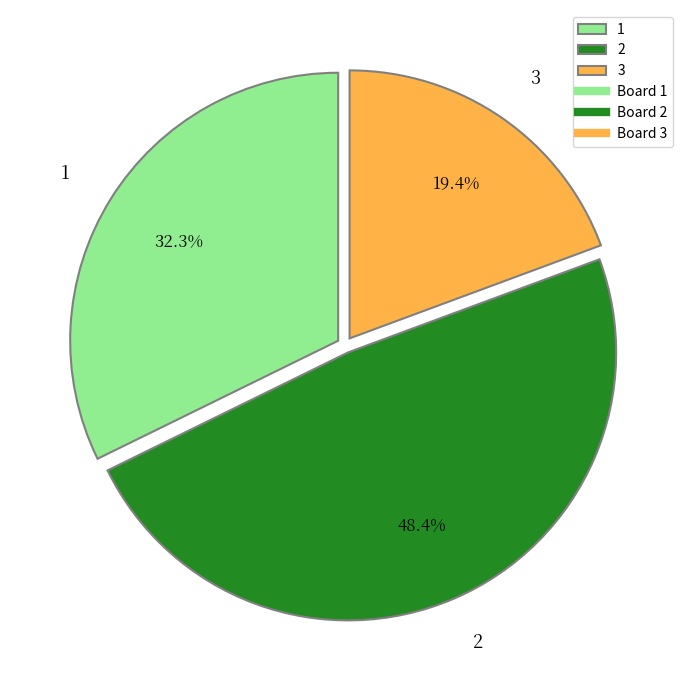

Which slice is the smallest?

3